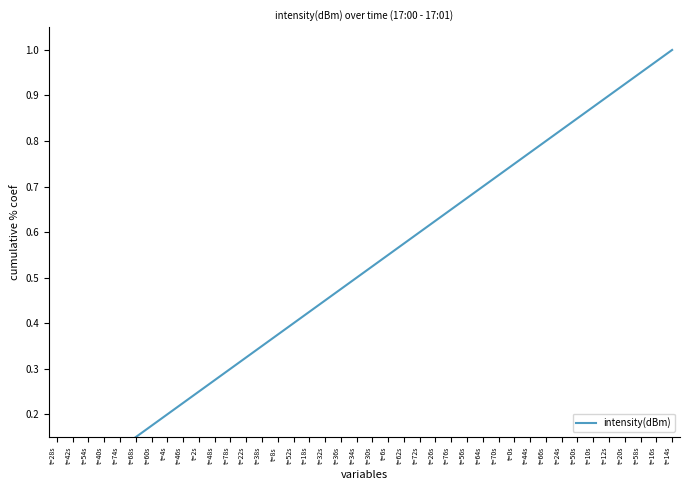

At which label is the value closest to 0?

t=28s